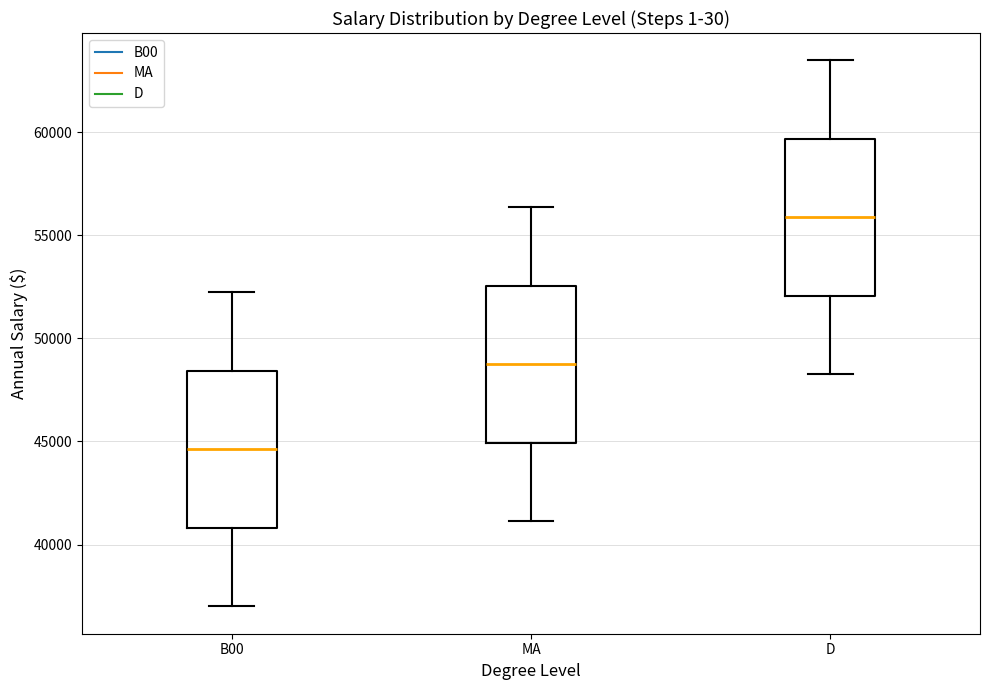

Reading left to right, transcribe this box plot: for each box, give where its median line is, the range the box spans, and where its two whiskers end, as read against the y-axis. The values are not printed on the chart, so give them approximately, as read against the axis.

B00: median 44500, box 41000 to 48500, whiskers 37000 to 52000
MA: median 48500, box 45000 to 52500, whiskers 41000 to 56500
D: median 56000, box 52000 to 59500, whiskers 48500 to 63500